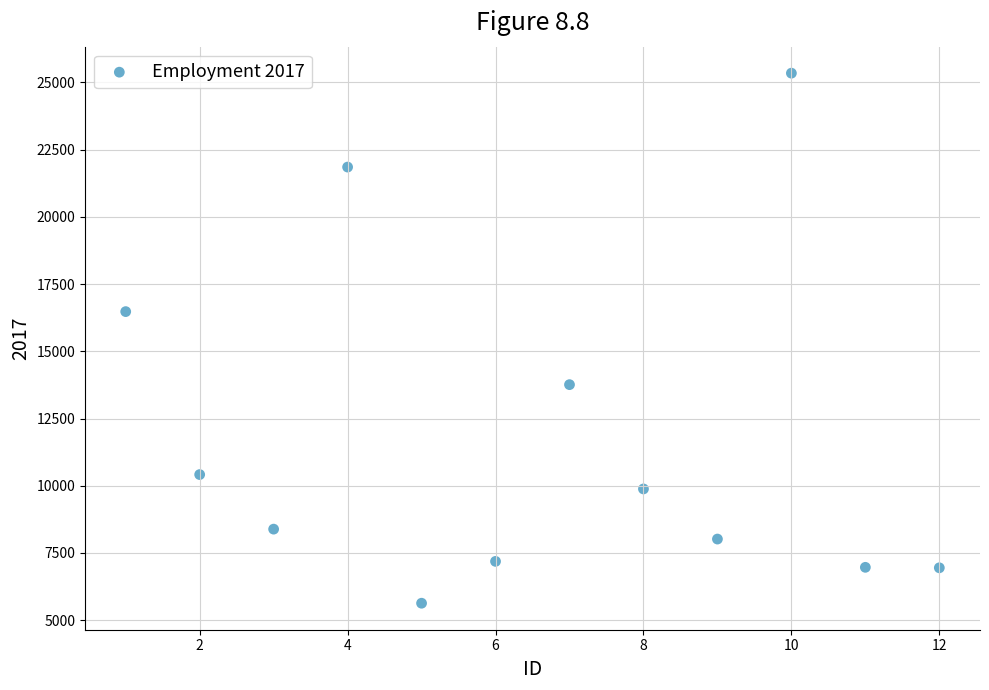

What is the average Y value?

11739